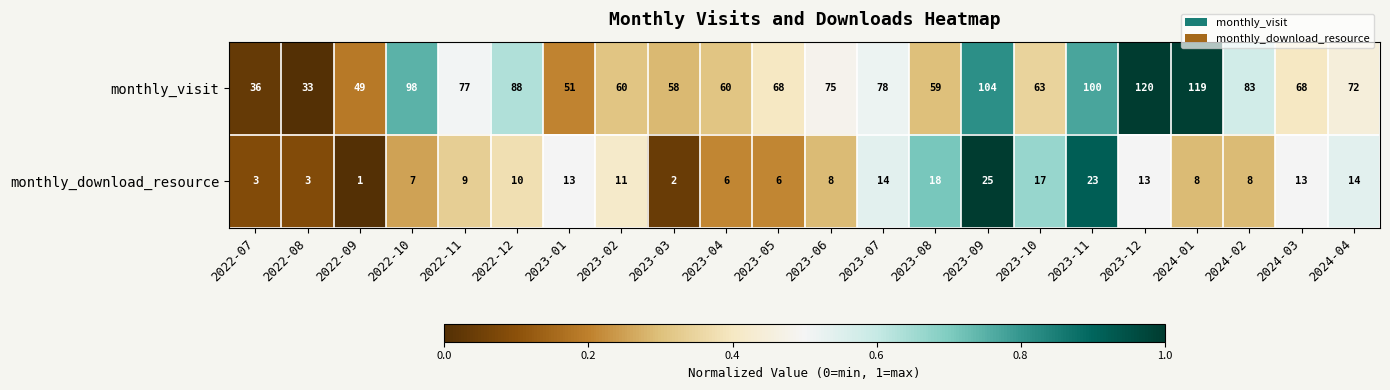

True or false: monthly_visit has a value of 68 at 2023-05.

True